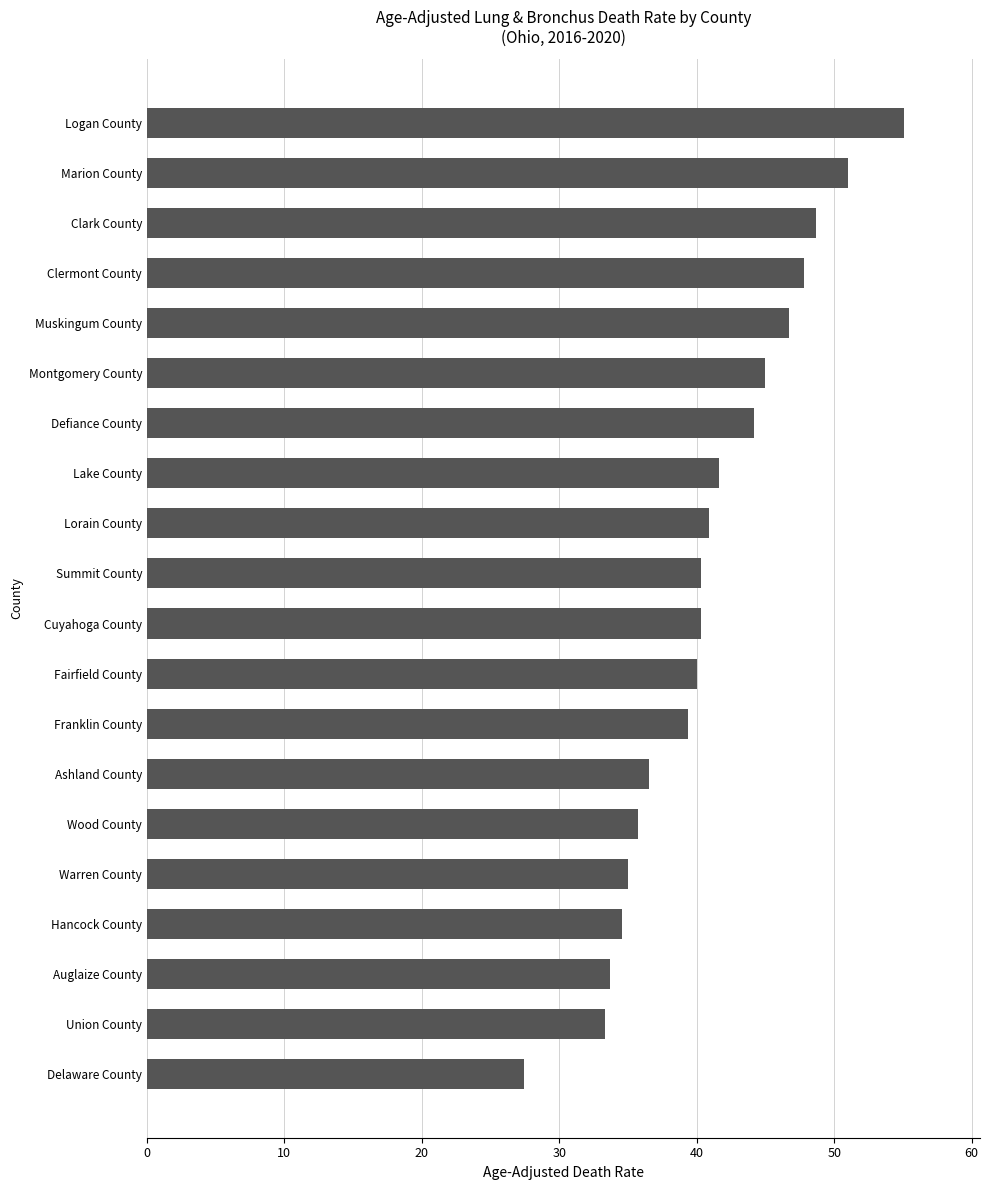

Is it true that the value at Warren County is 35.0?

True